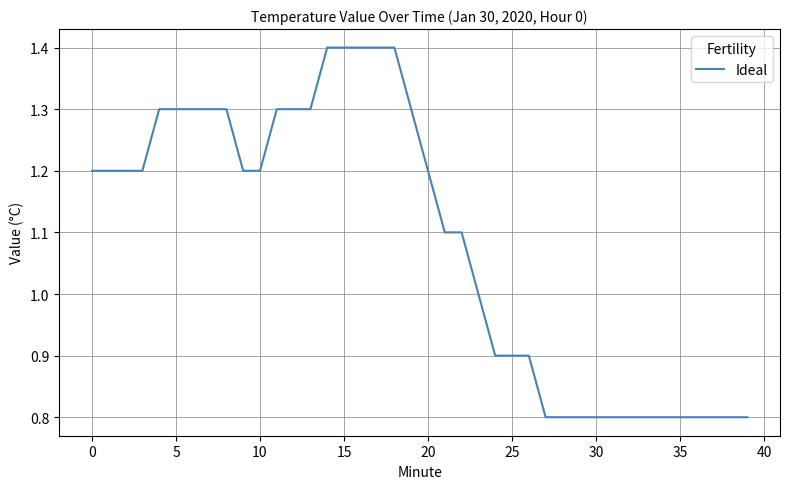

Does the chart display data point markers on the line(s)?

No